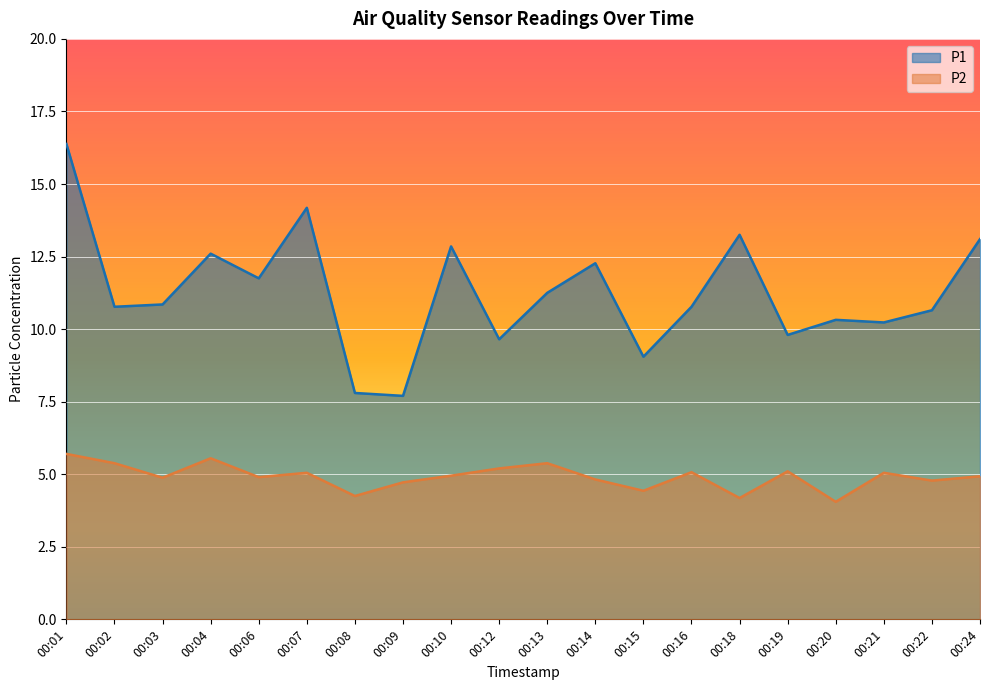

What is the value of the P2 point at the 10th from the left?

5.2